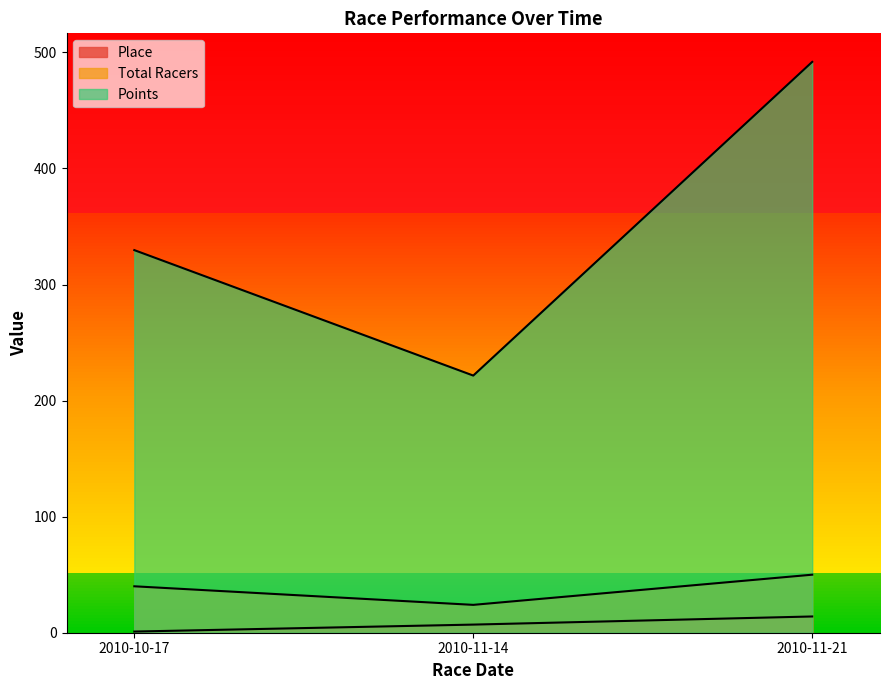

At which category does the chart reach its minimum across all series?

2010-10-17